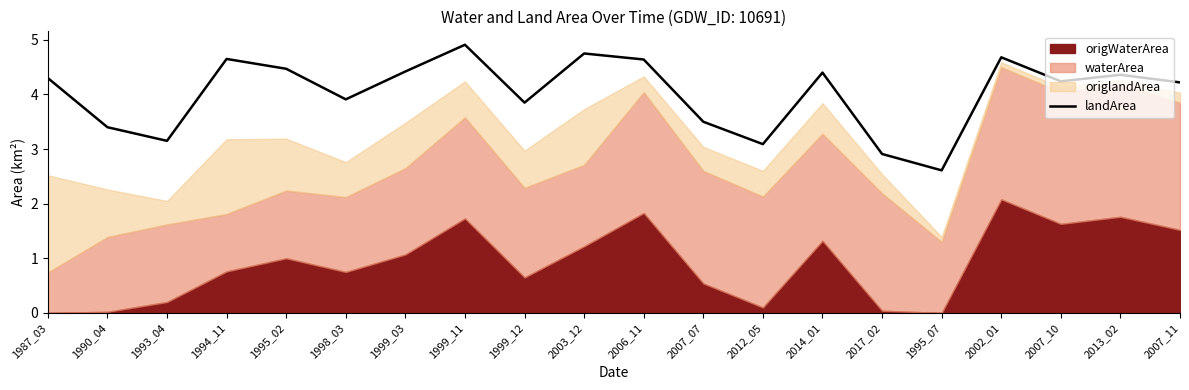

Between 2006_11 and 1987_03, which is larger?

2006_11